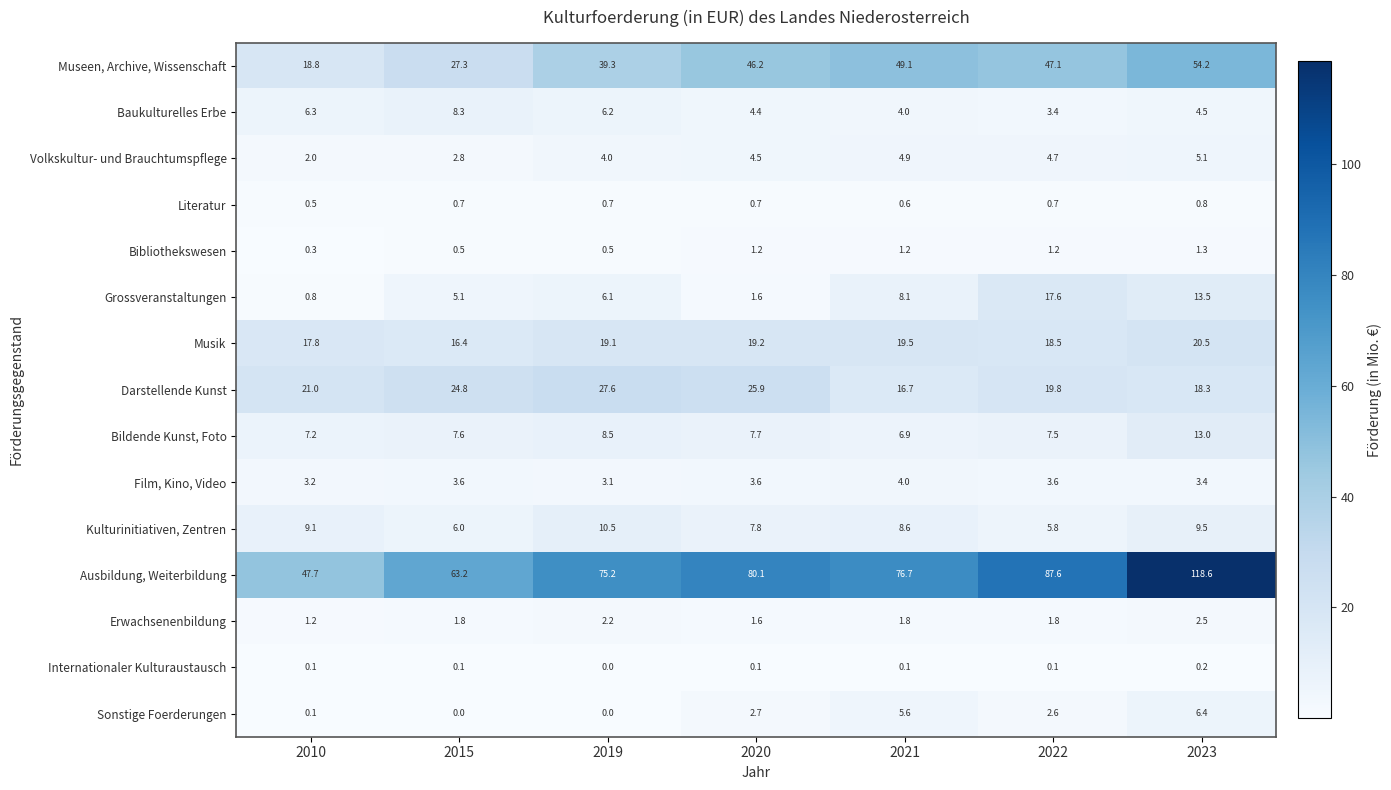

The value of Volkskultur- und Brauchtumspflege at 2015 is 4.1. True or false?

False